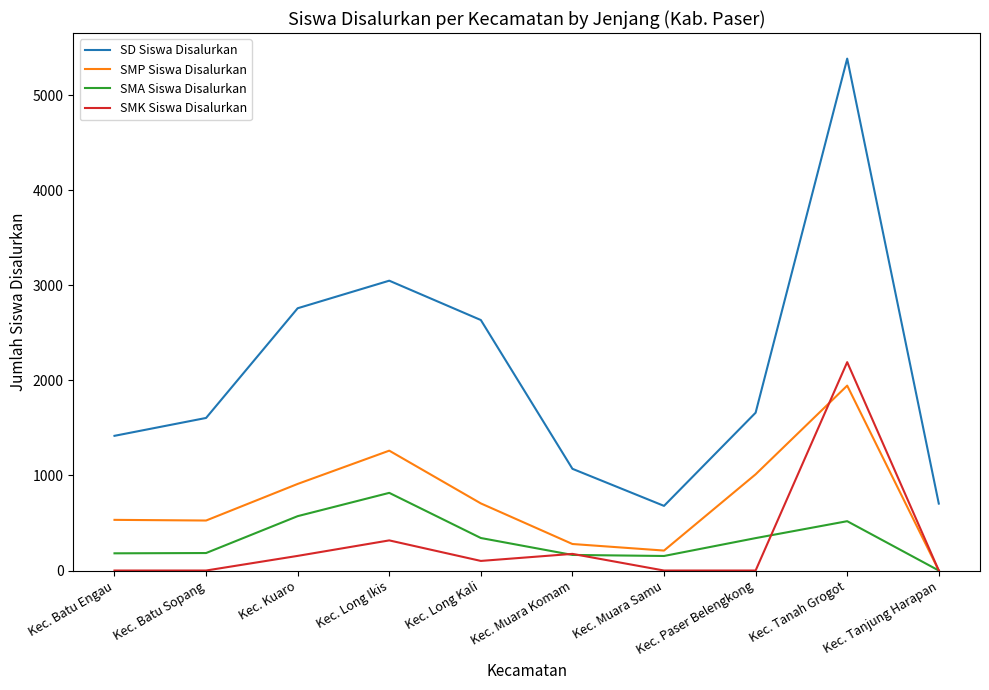

True or false: SMP Siswa Disalurkan has more than 2 points higher than both neighbors.

False